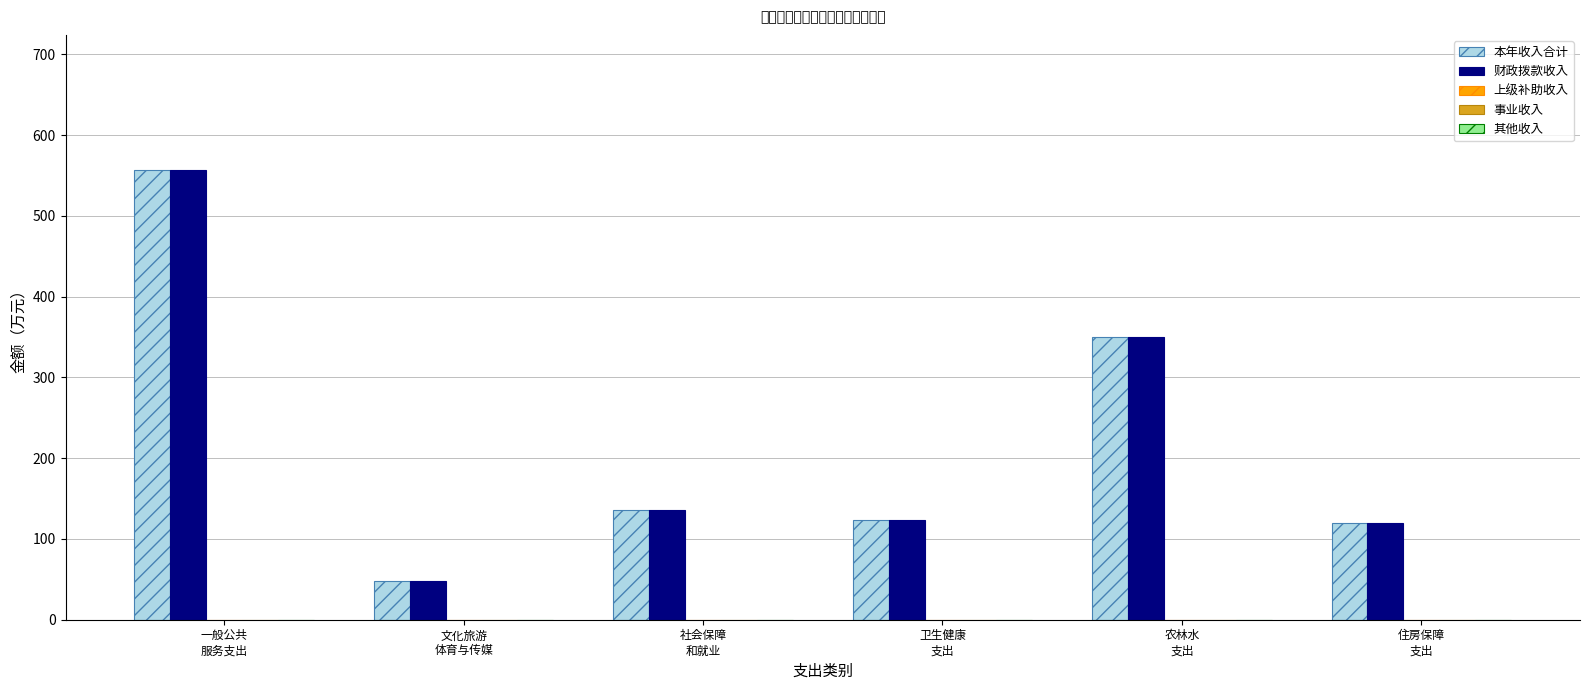

What is the highest value of the 财政拨款收入 series?

556.9